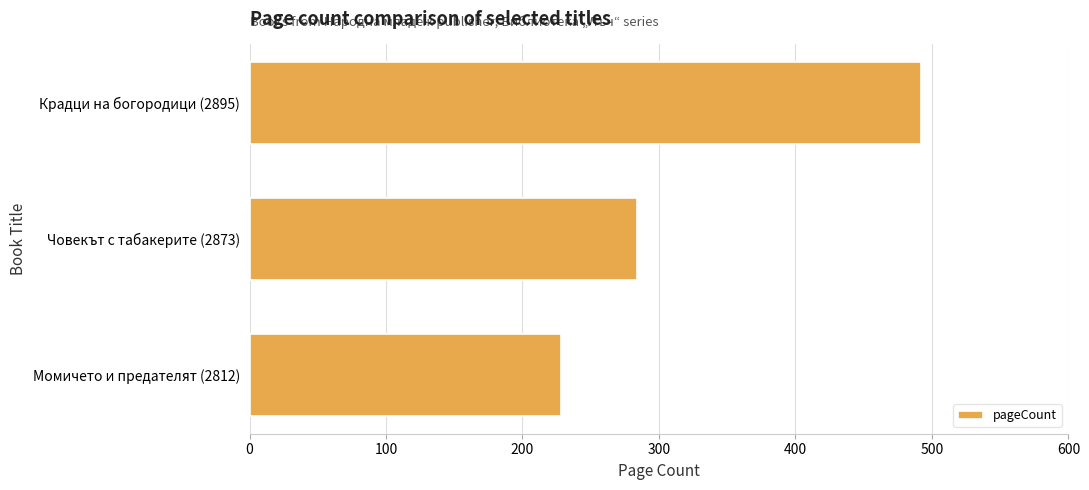

What is the sum of all values?

1004